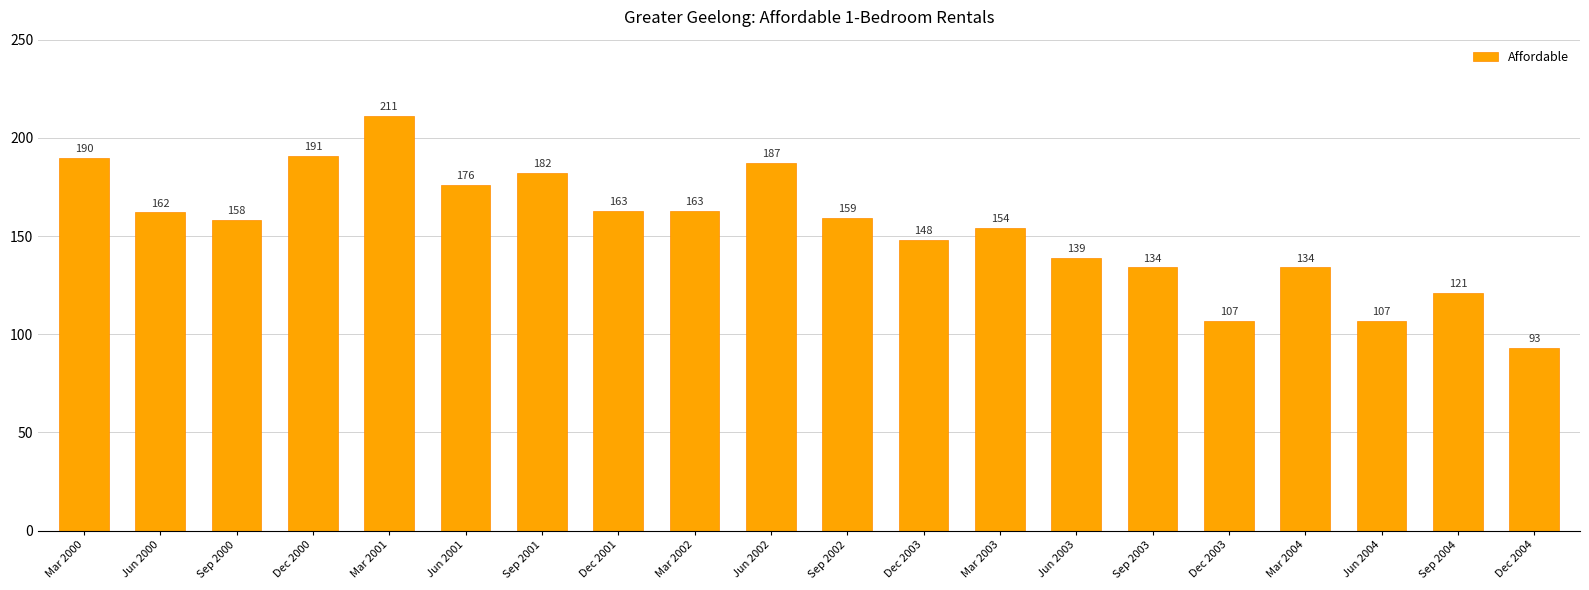

Reading left to right, extract all data points from this chart.

190	162	158	191	211	176	182	163	163	187	159	148	154	139	134	107	134	107	121	93